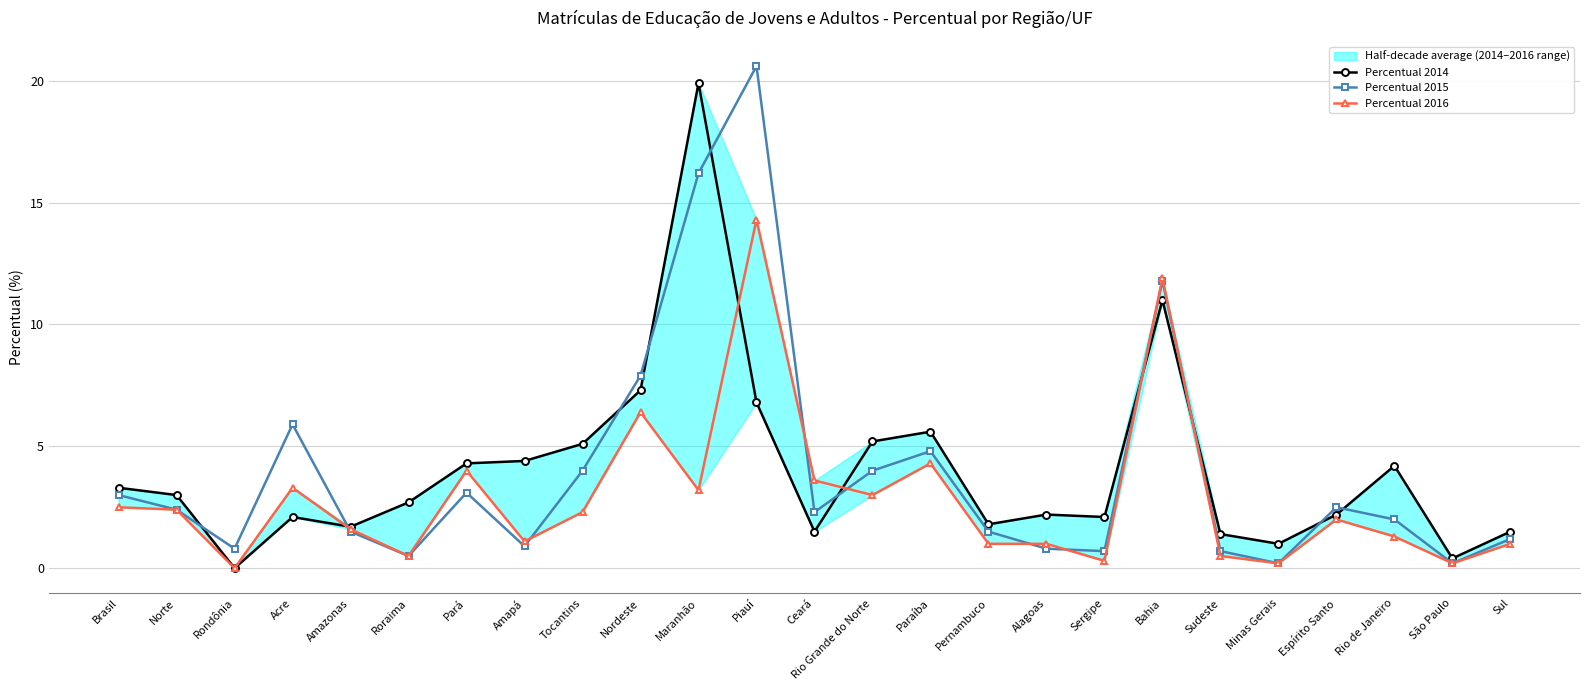

What is the maximum value shown in the chart?

20.6